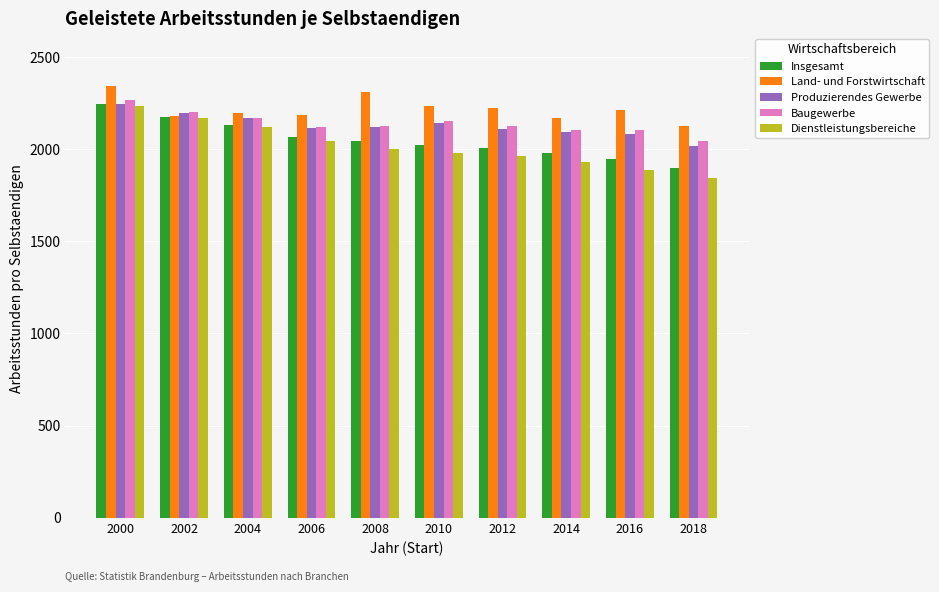

How many bars are there in total?

50